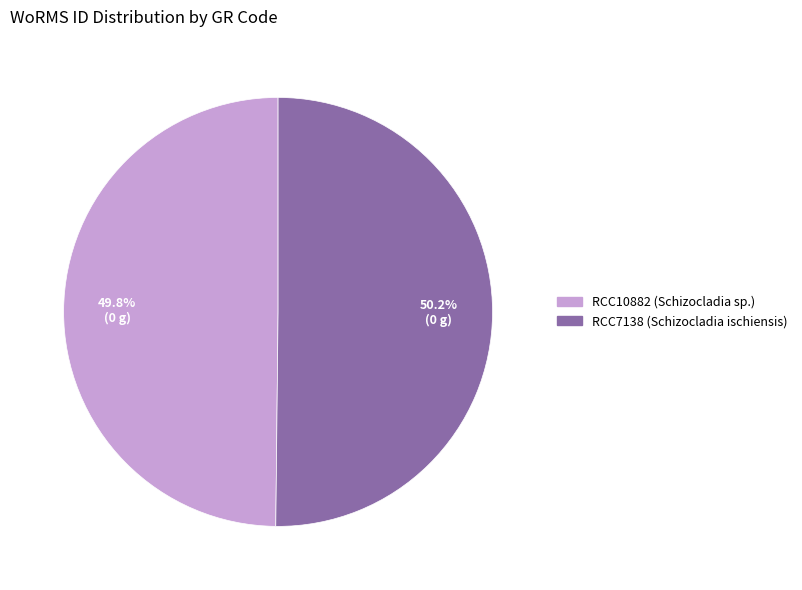

Is there any slice that represents more than half of the pie?

Yes